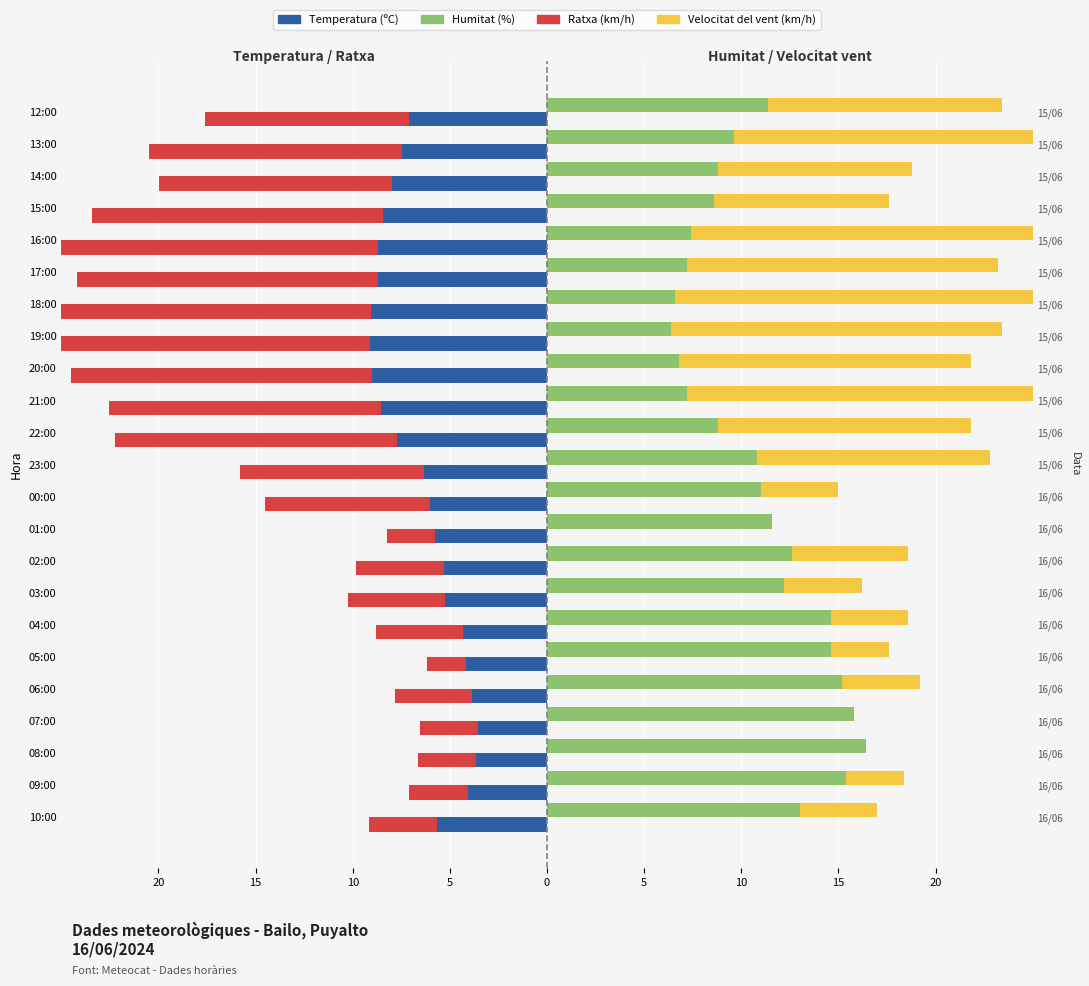

What is the spread (max minus min) of values at 15:00?

24.0